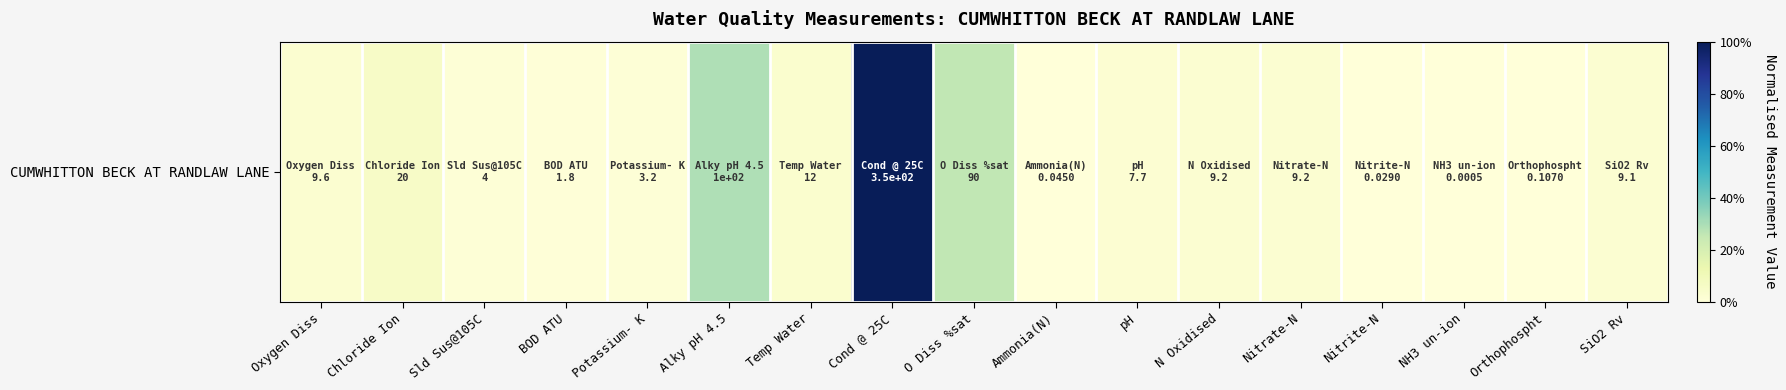

Reading left to right, what are all the values shown in this chart?

0.0	0.1	0.0	0.0	0.0	0.3	0.0	1.0	0.3	0.0	0.0	0.0	0.0	0.0	0.0	0.0	0.0